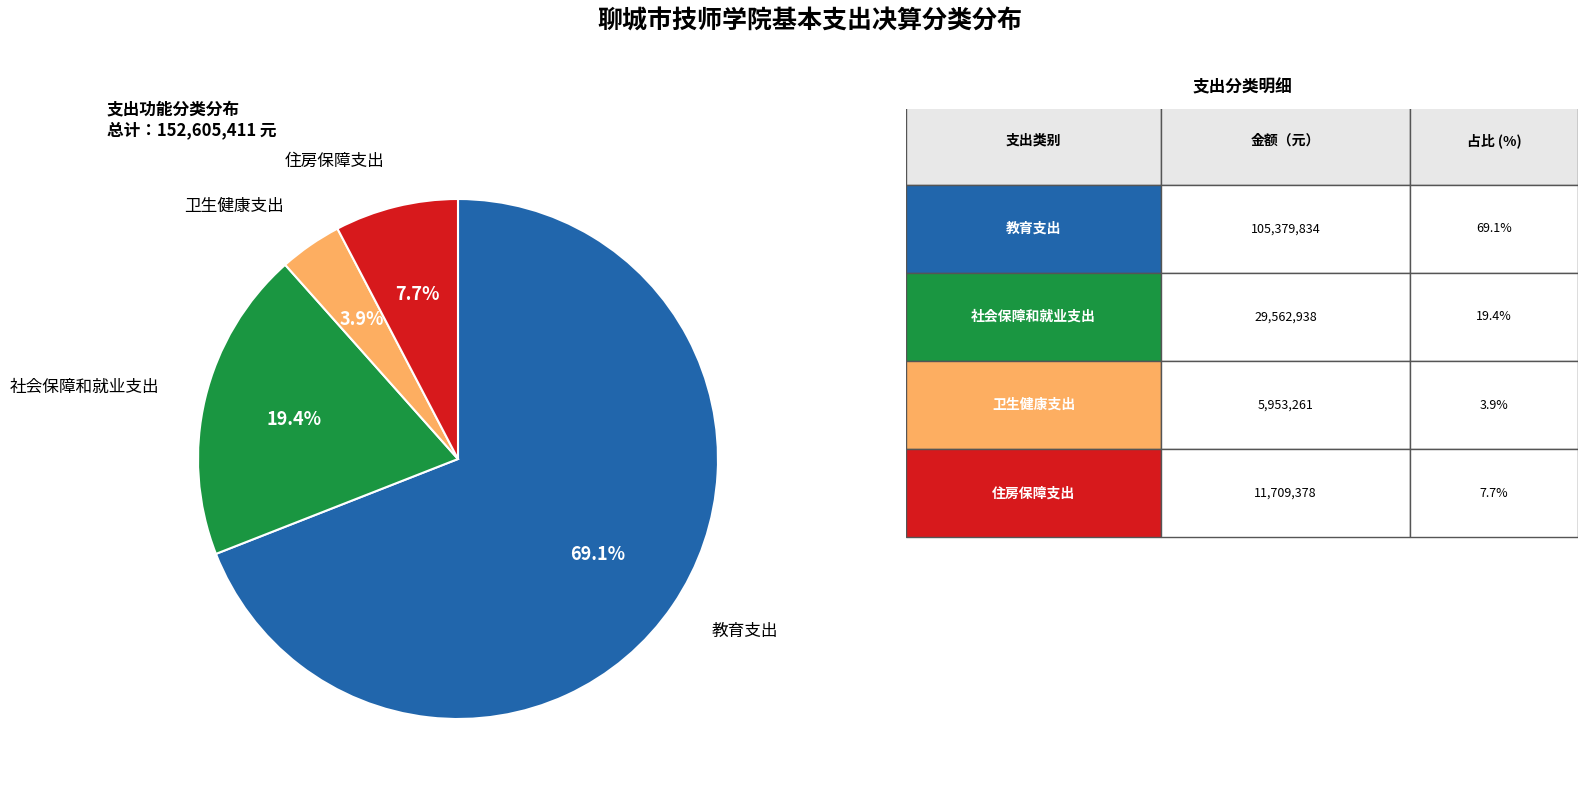

To the nearest percent, what is the average slice percentage?

25%